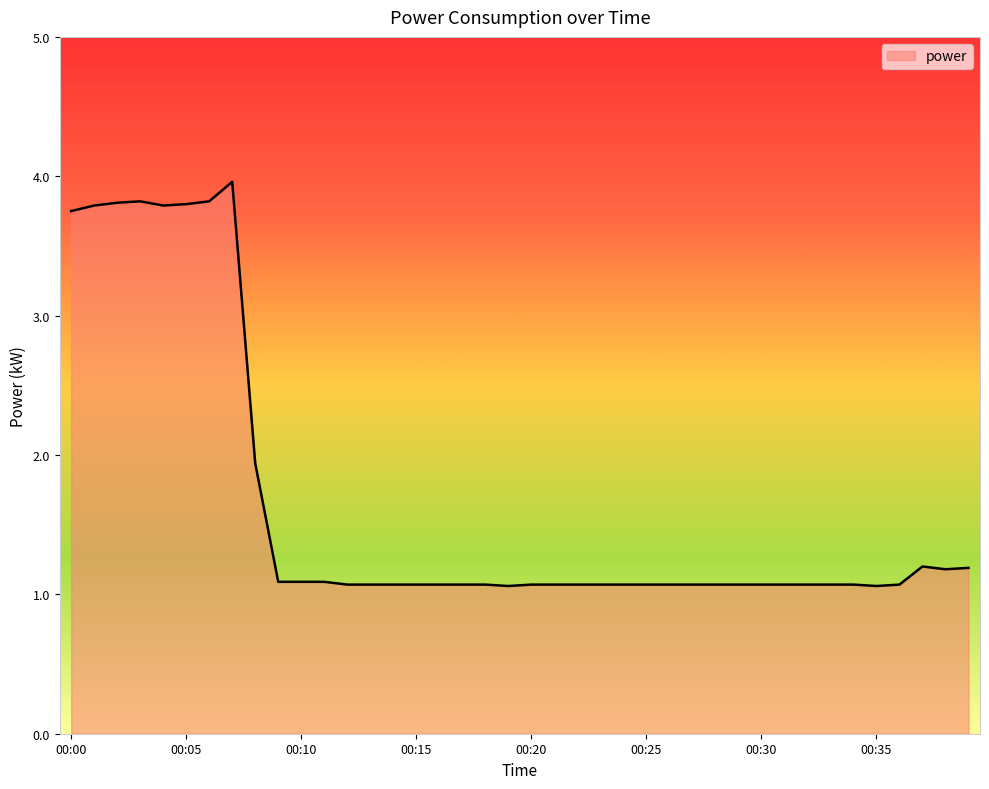

Reading right to left, what are all the values shown in this chart?

1.2	1.2	1.2	1.1	1.1	1.1	1.1	1.1	1.1	1.1	1.1	1.1	1.1	1.1	1.1	1.1	1.1	1.1	1.1	1.1	1.1	1.1	1.1	1.1	1.1	1.1	1.1	1.1	1.1	1.1	1.1	1.9	4.0	3.8	3.8	3.8	3.8	3.8	3.8	3.8